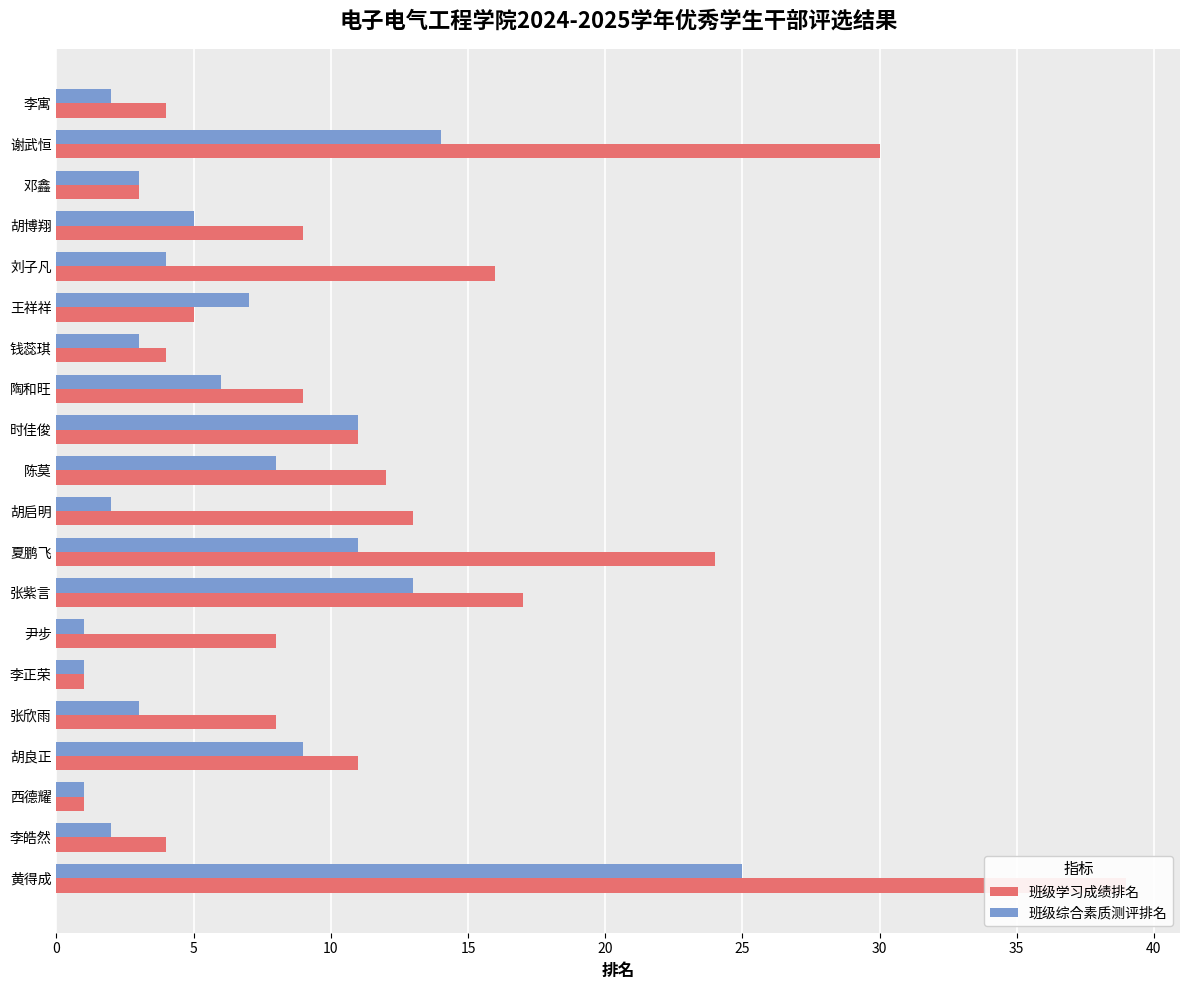

Rank the series by their maximum value, from highest to lowest.

班级学习成绩排名, 班级综合素质测评排名